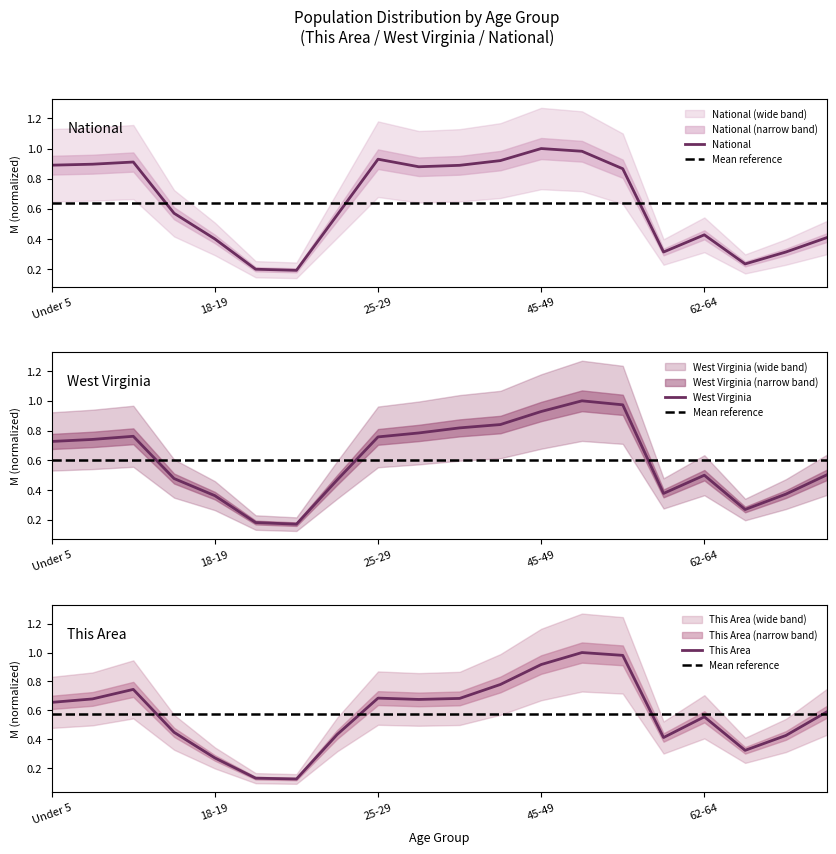

How many lines are shown in the chart?

3